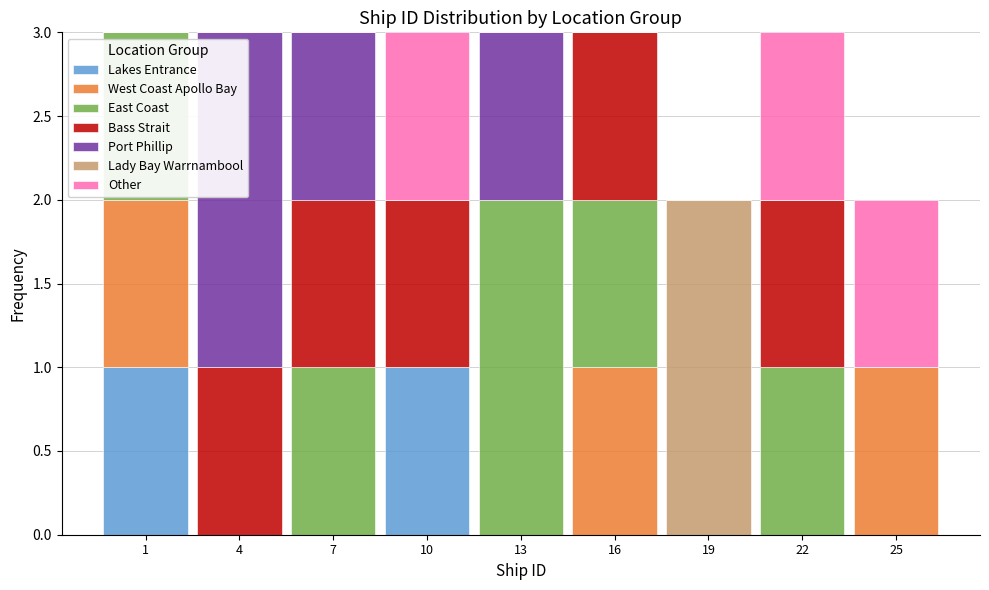

The value of Lakes Entrance at 4 is 0. True or false?

True